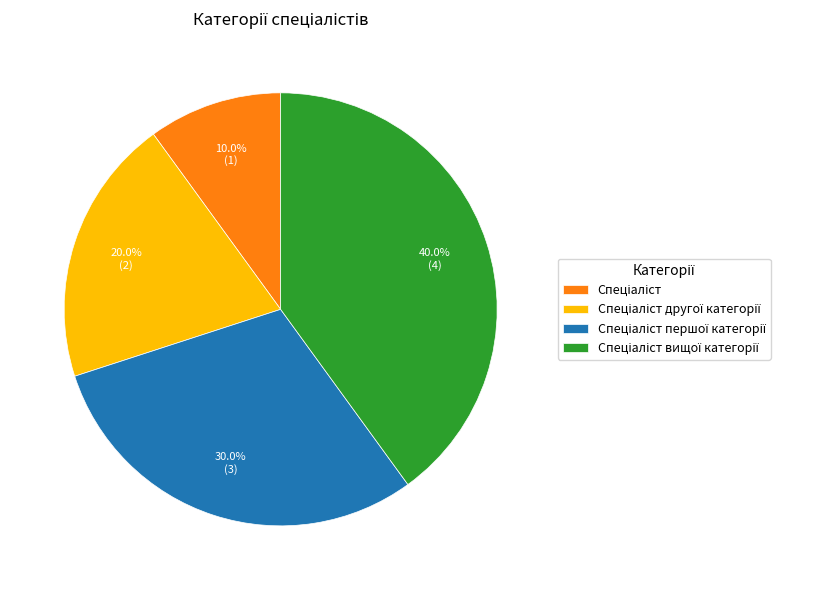

Is there a majority slice in this chart?

No